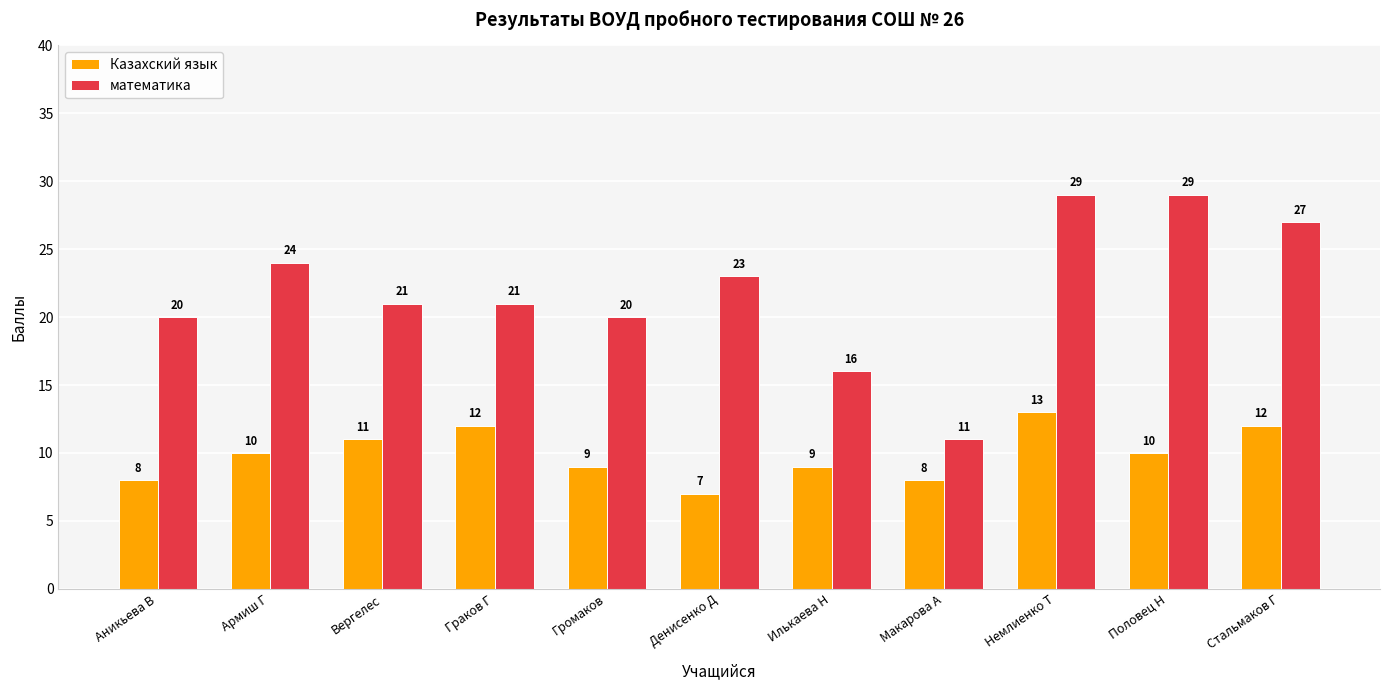

What is the spread (max minus min) of values at Громаков?

11